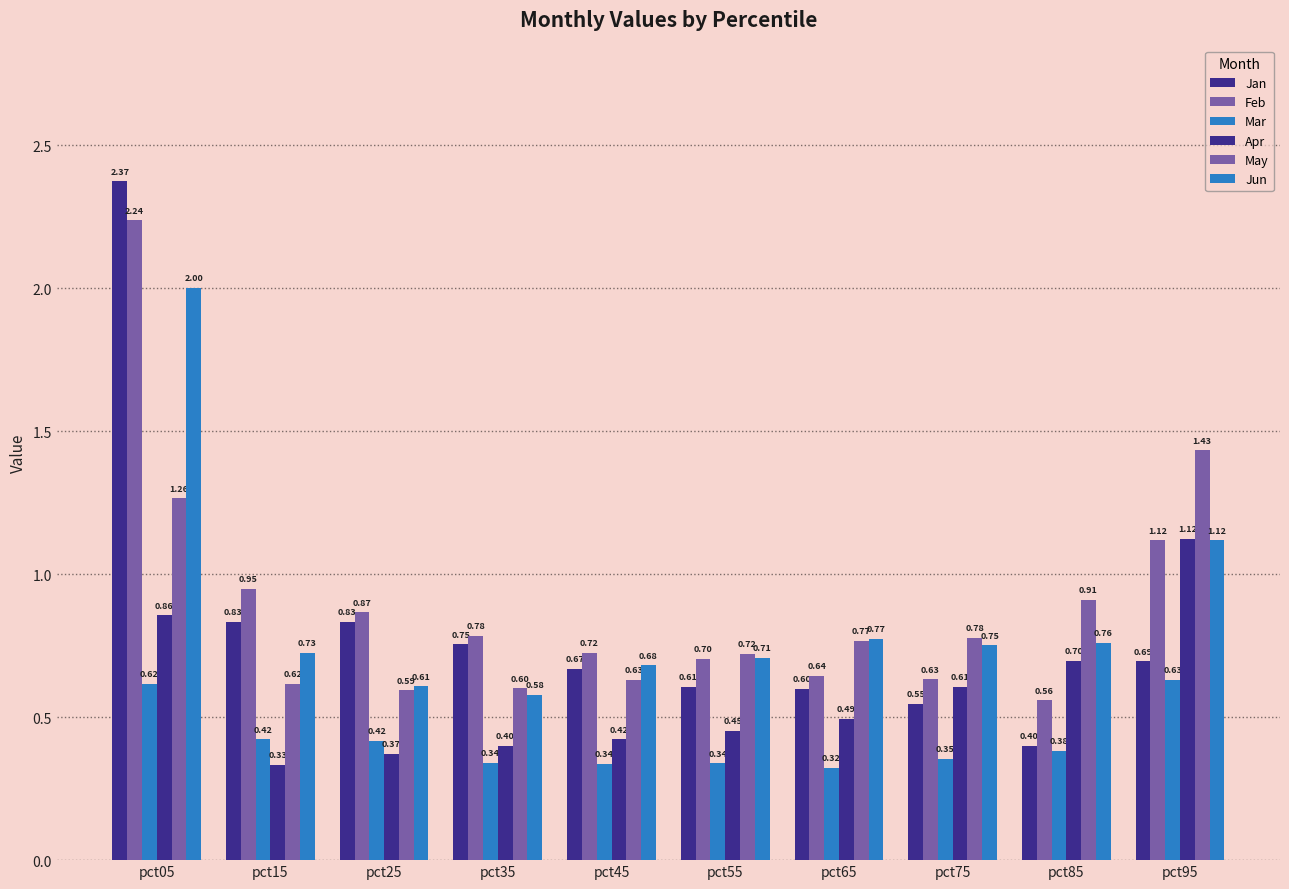

At how many categories does at least one series exceed 1?

2